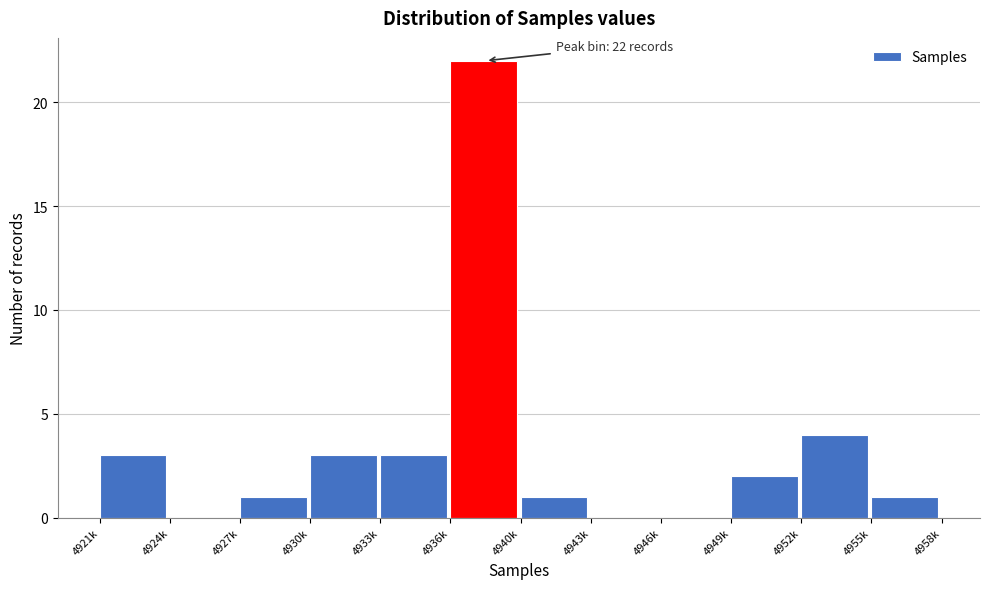

Reading right to left, transcribe all the data shown in this chart.

4955k=1	4952k=4	4949k=2	4946k=0	4943k=0	4940k=1	4936k=22	4933k=3	4930k=3	4927k=1	4924k=0	4921k=3